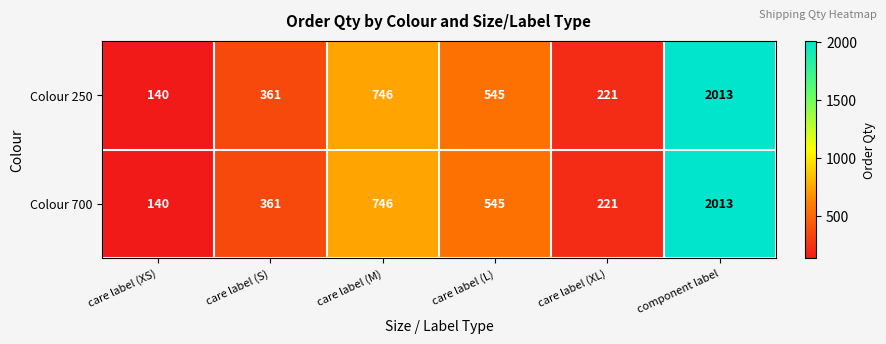

At which category does the chart reach its peak across all series?

component label